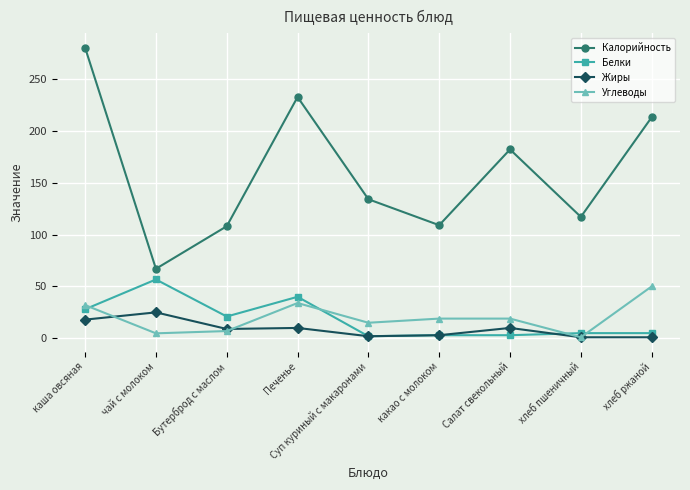

At which category does Углеводы reach its first local peak?

Печенье